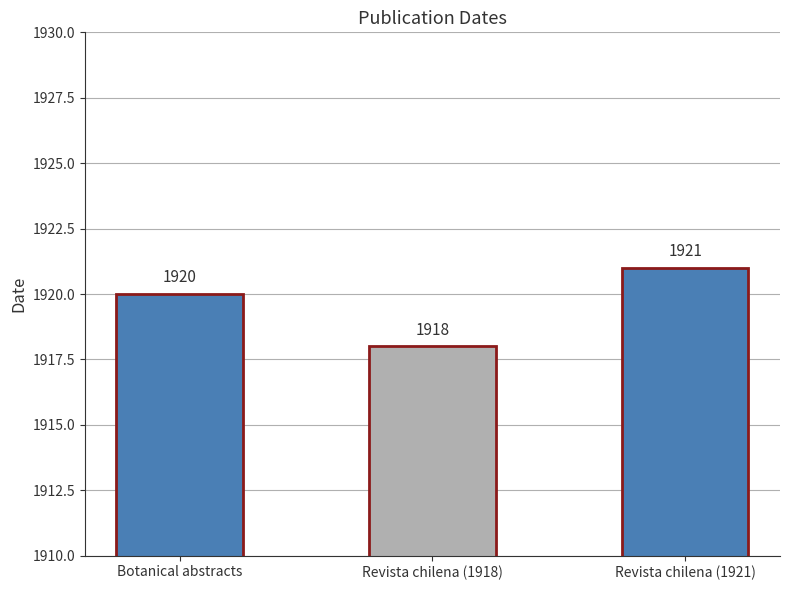

Reading left to right, extract all data points from this chart.

1920	1918	1921